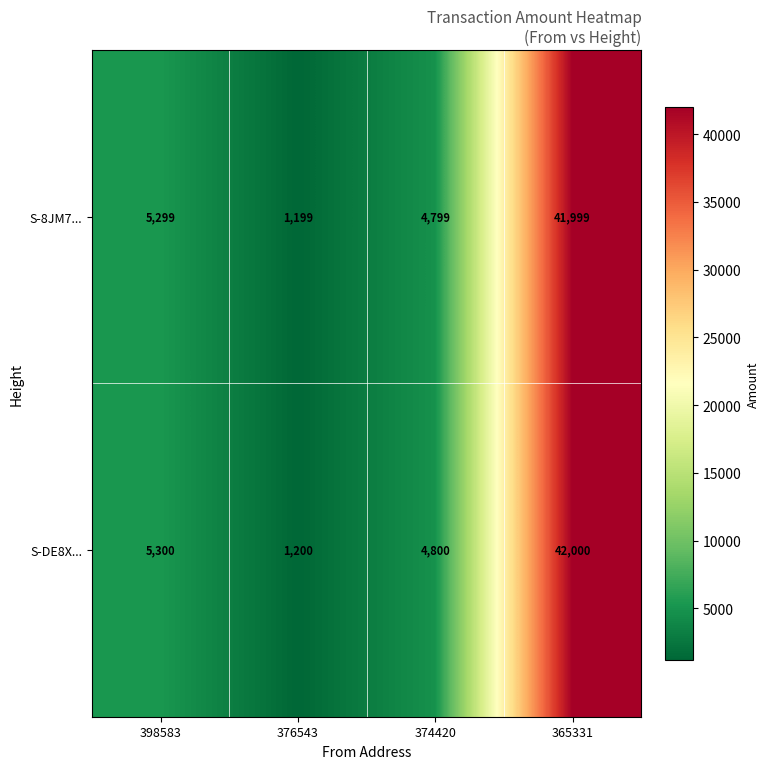

At which category is the sum across all series the highest?

365331